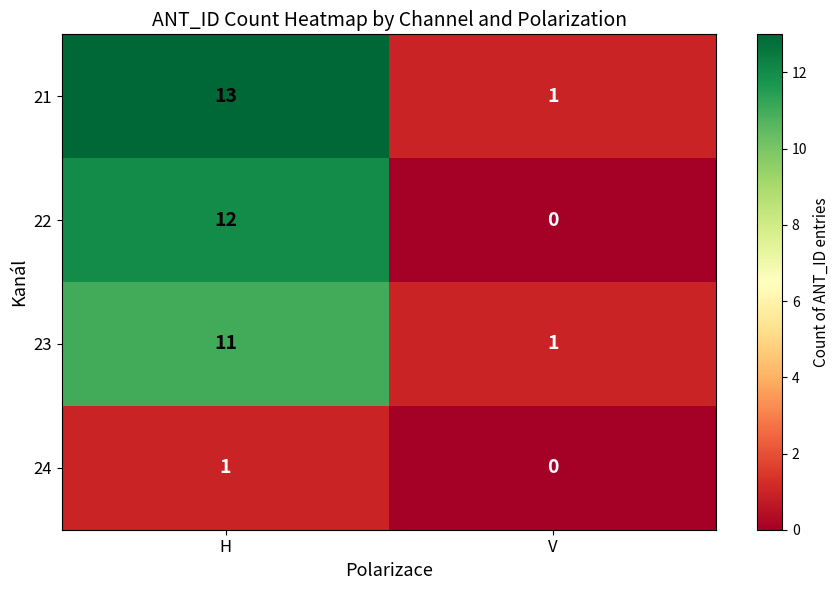

At which category is the sum across all series the highest?

H